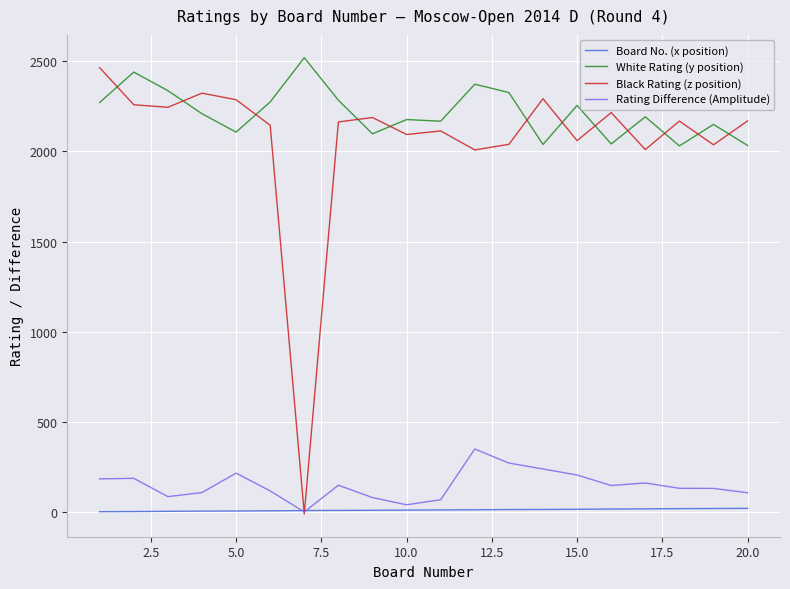

What is the greatest value displayed?

2520.3